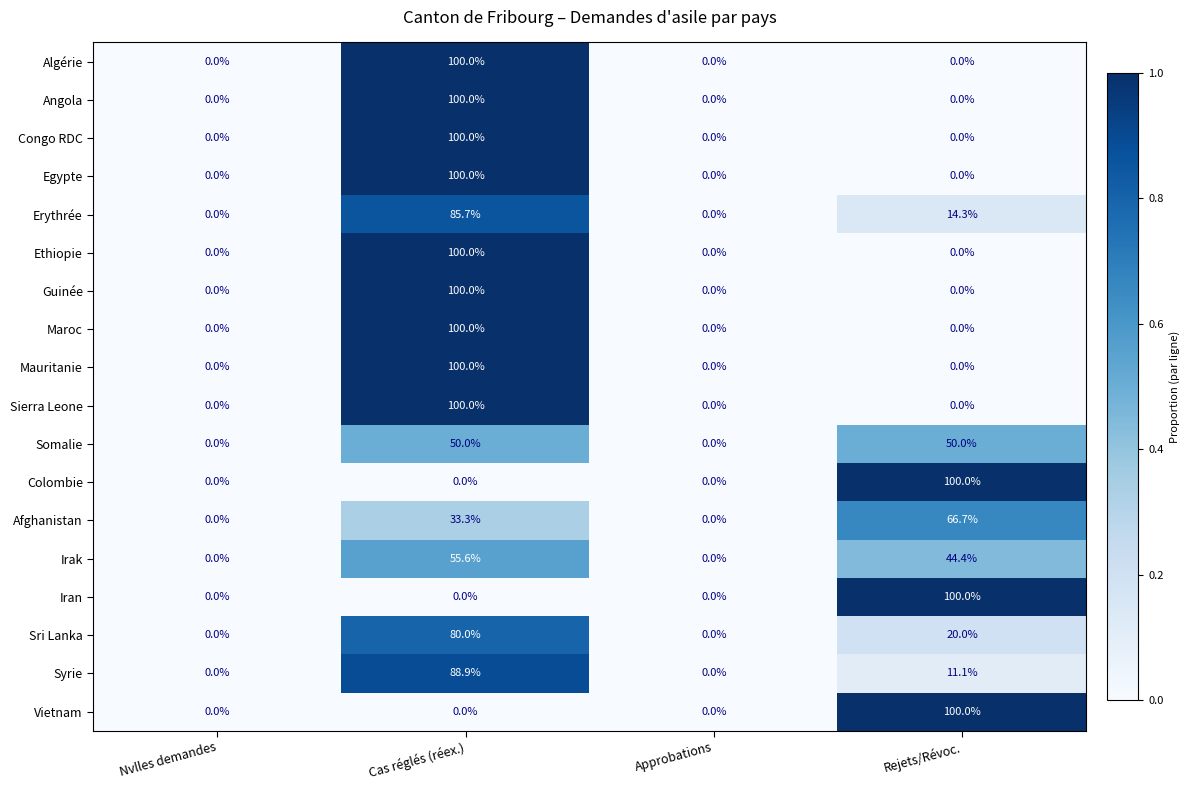

What is the difference between the highest and lowest values at Rejets/Révoc.?

100.0